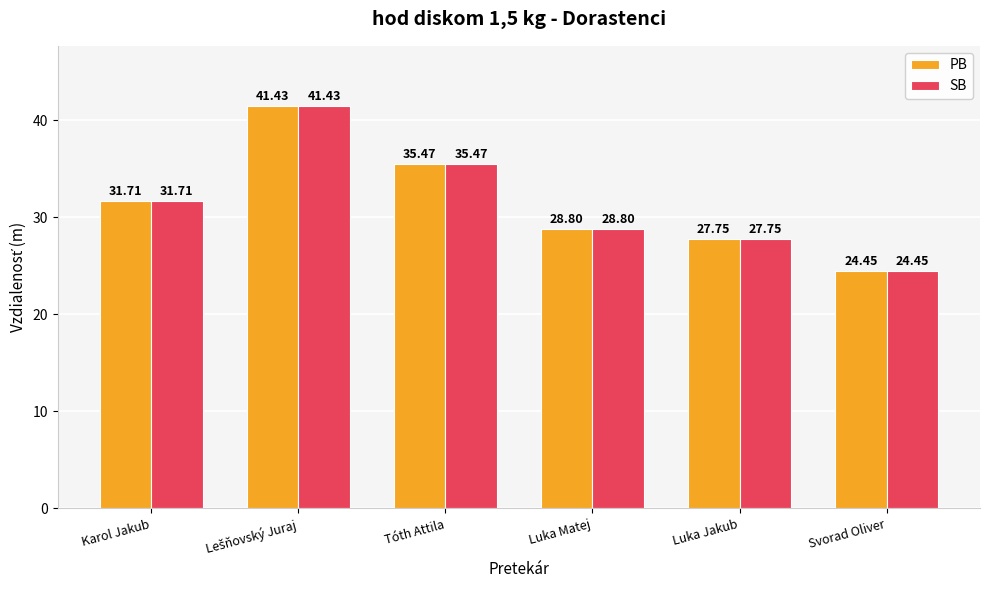

At which label does PB first exceed 31?

Karol Jakub